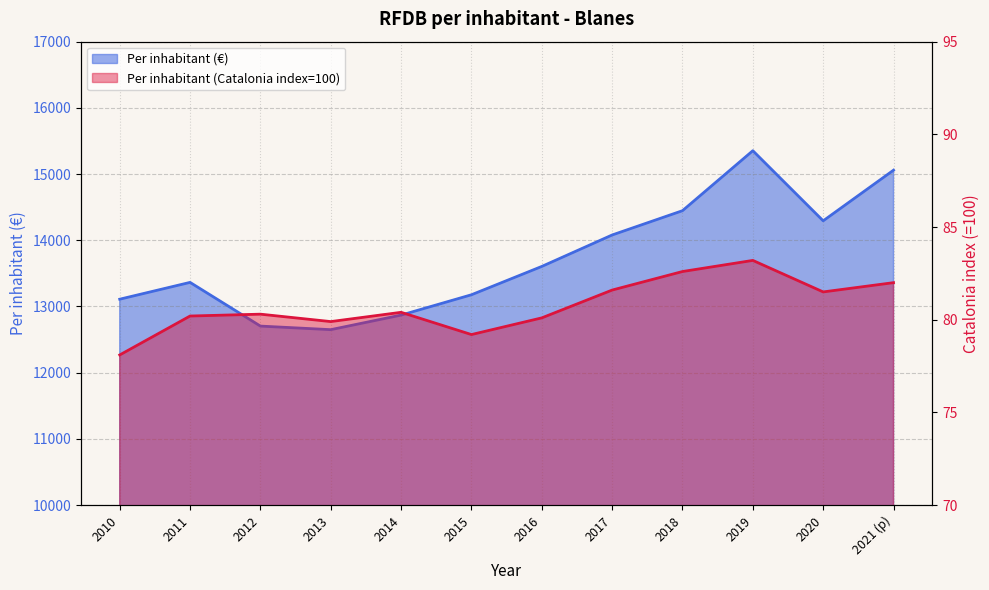

What is the sum of all Per inhabitant (Catalonia index=100) values?

969.1